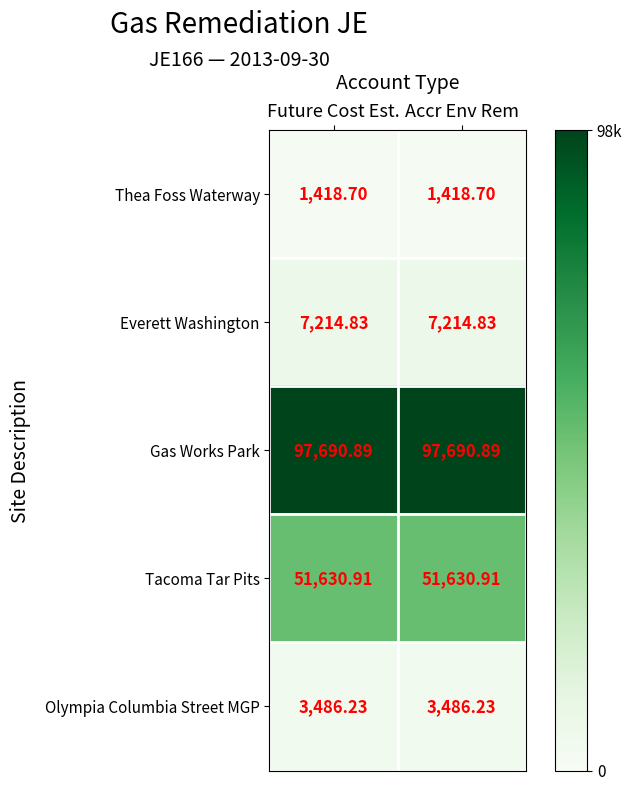

Which series has the largest total across all categories?

Gas Works Park